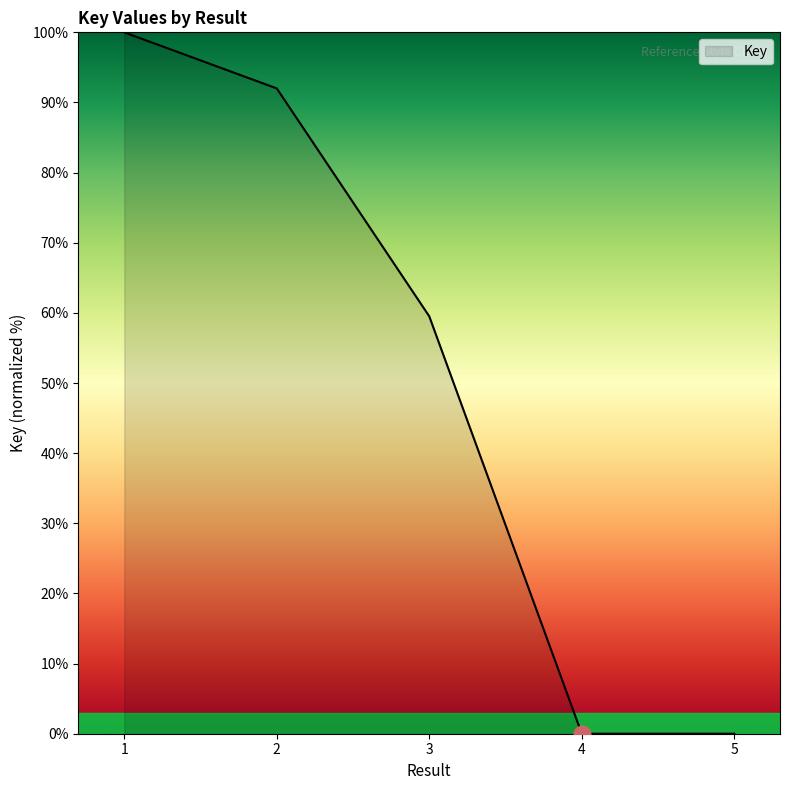

What is the maximum value shown in the chart?

100.0